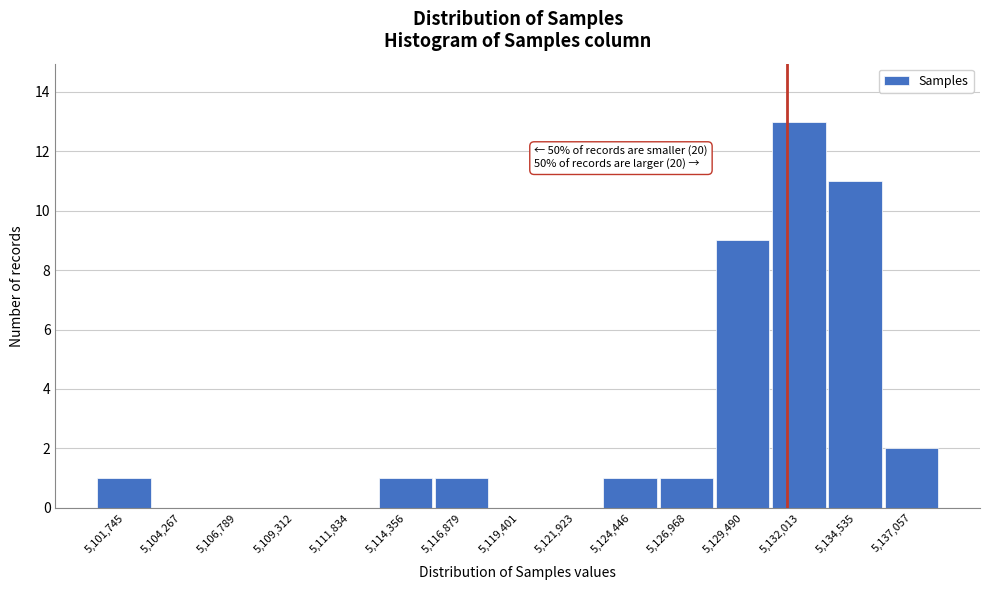

Reading right to left, list all the values displayed in this chart.

5,137,057=2	5,134,535=11	5,132,013=13	5,129,490=9	5,126,968=1	5,124,446=1	5,121,923=0	5,119,401=0	5,116,879=1	5,114,356=1	5,111,834=0	5,109,312=0	5,106,789=0	5,104,267=0	5,101,745=1